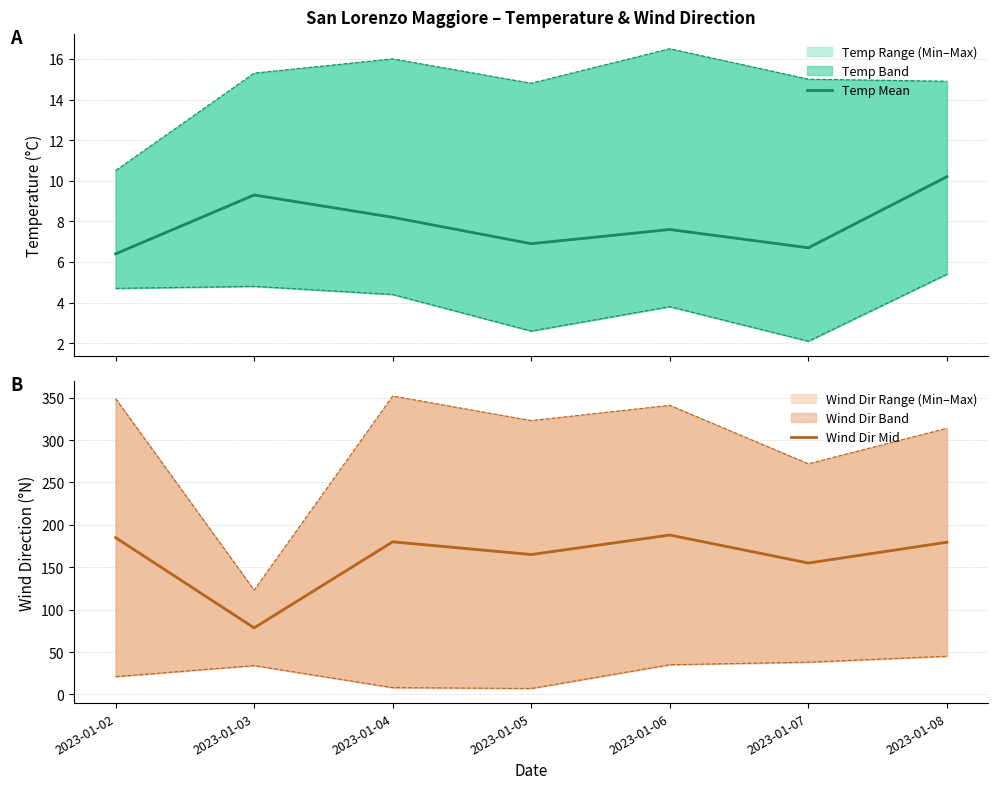

What is the approximate value of Wind Dir Mid at 2023-01-04?

180.0